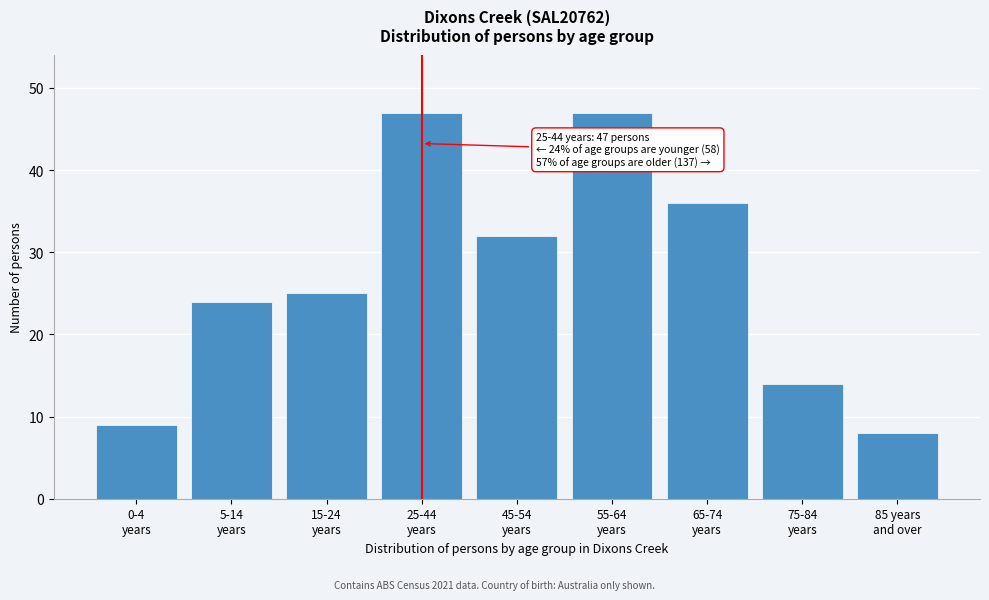

Reading left to right, transcribe all the data shown in this chart.

9	24	25	47	32	47	36	14	8